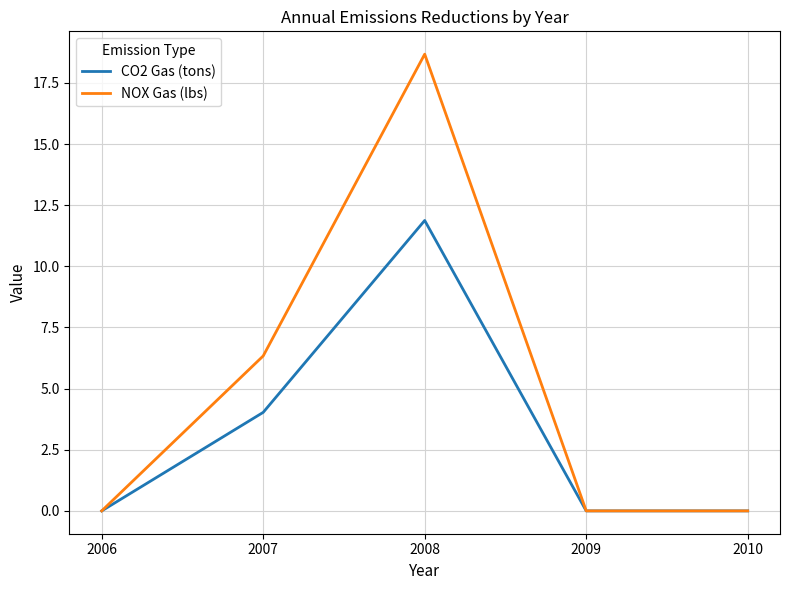

At how many categories does at least one series exceed 17?

1